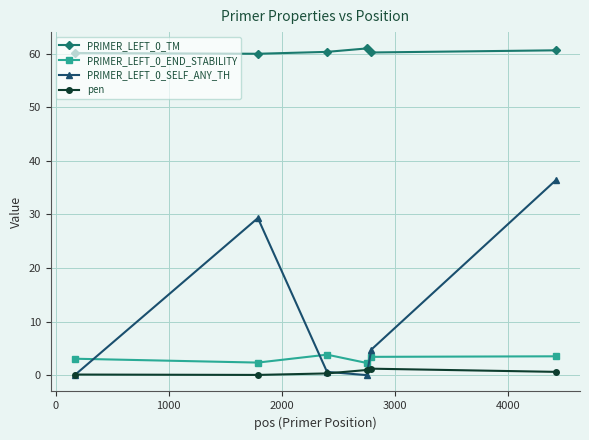

True or false: PRIMER_LEFT_0_TM and PRIMER_LEFT_0_SELF_ANY_TH intersect in this chart.

False